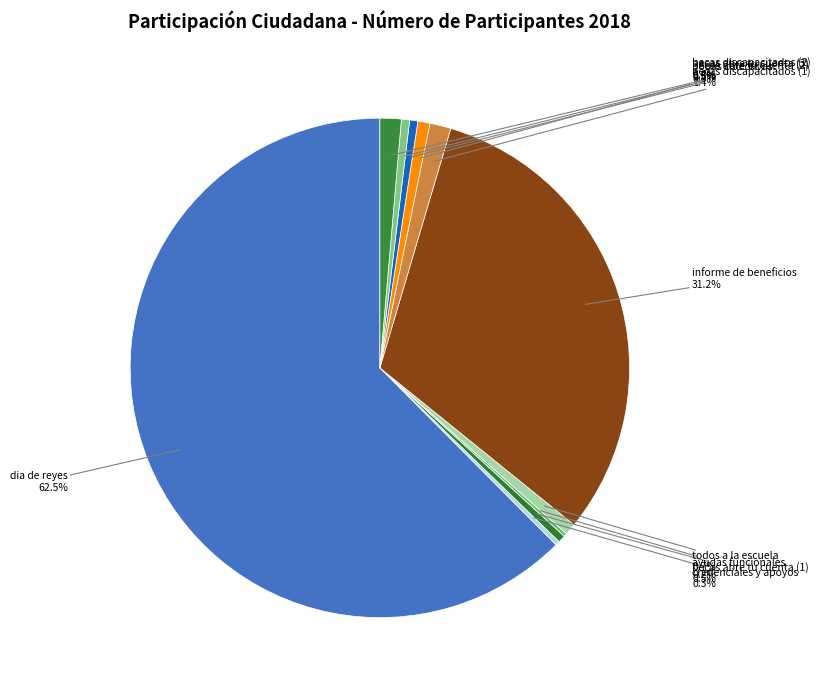

How many slices are in this pie chart?

11